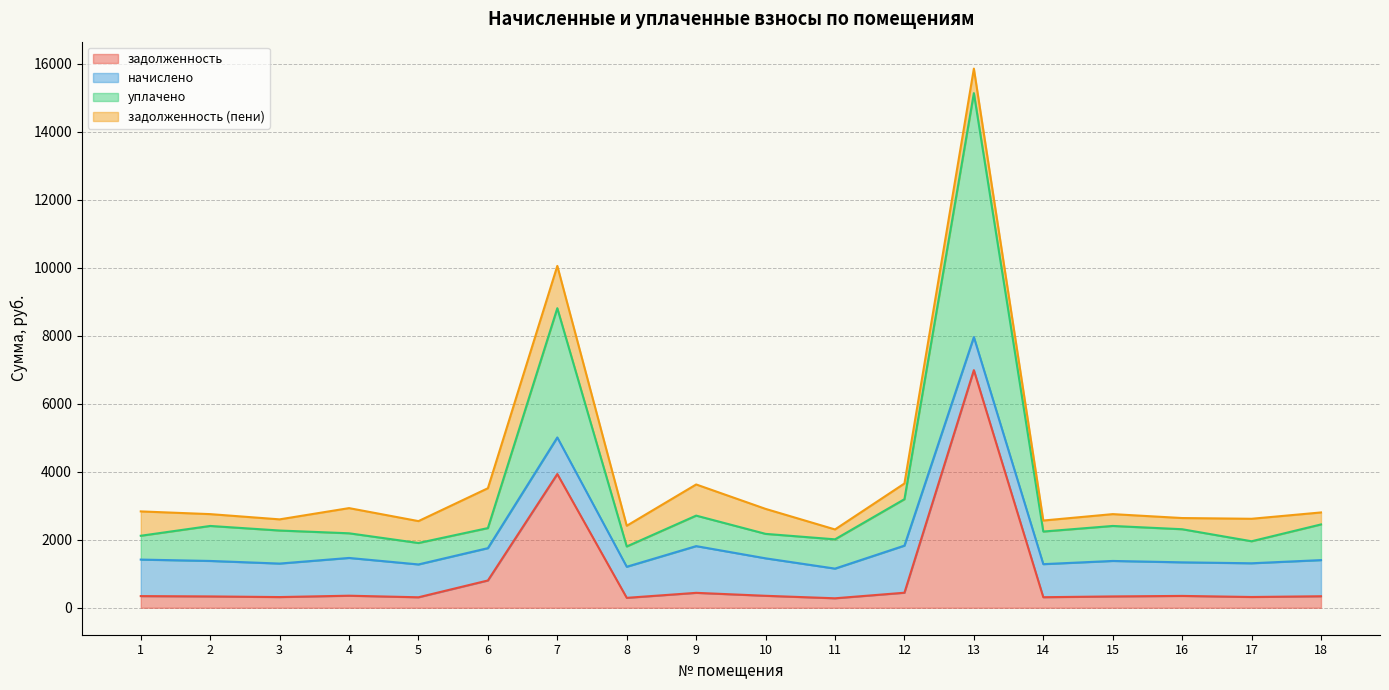

True or false: задолженность and уплачено cross at least once.

False